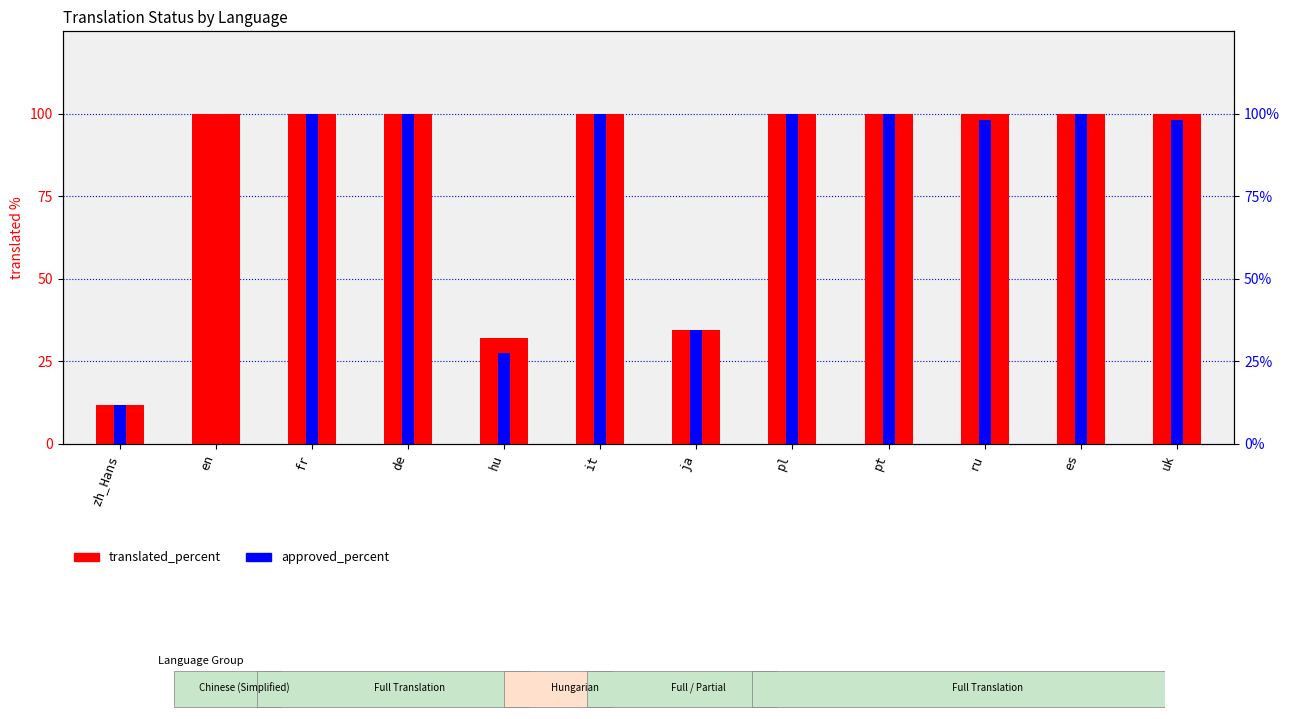

Which category has the lowest value in the approved_percent series?

en